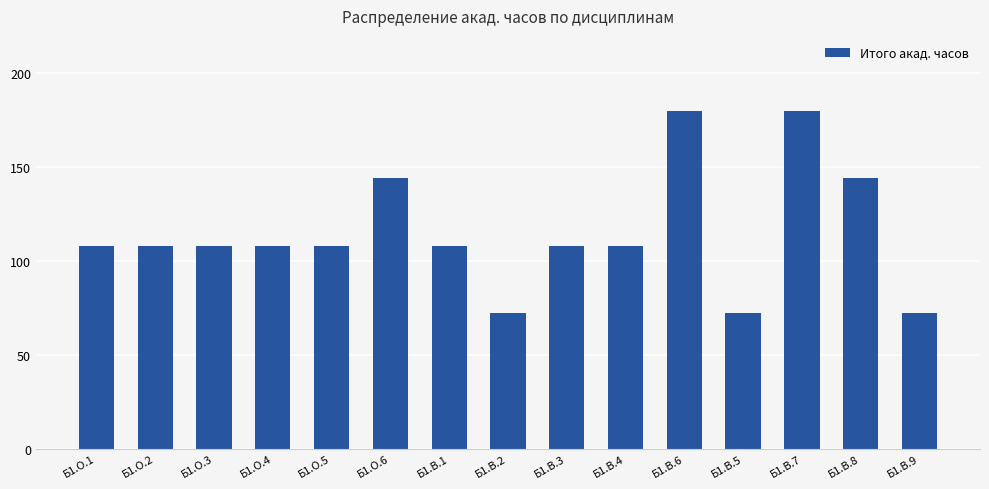

What is the change in value from Б1.О.5 to Б1.В.6?

+72